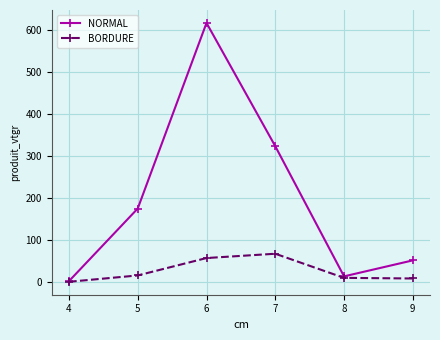

How many values in the NORMAL series exceed 174?

3